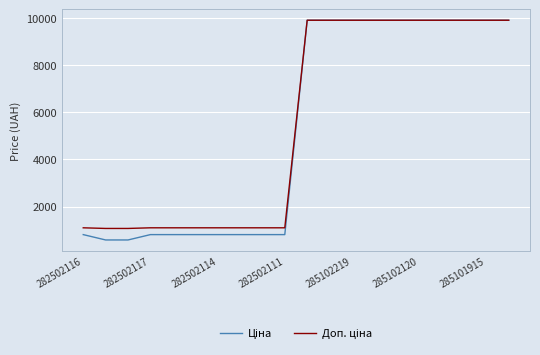

What is the smallest value displayed?

586.0